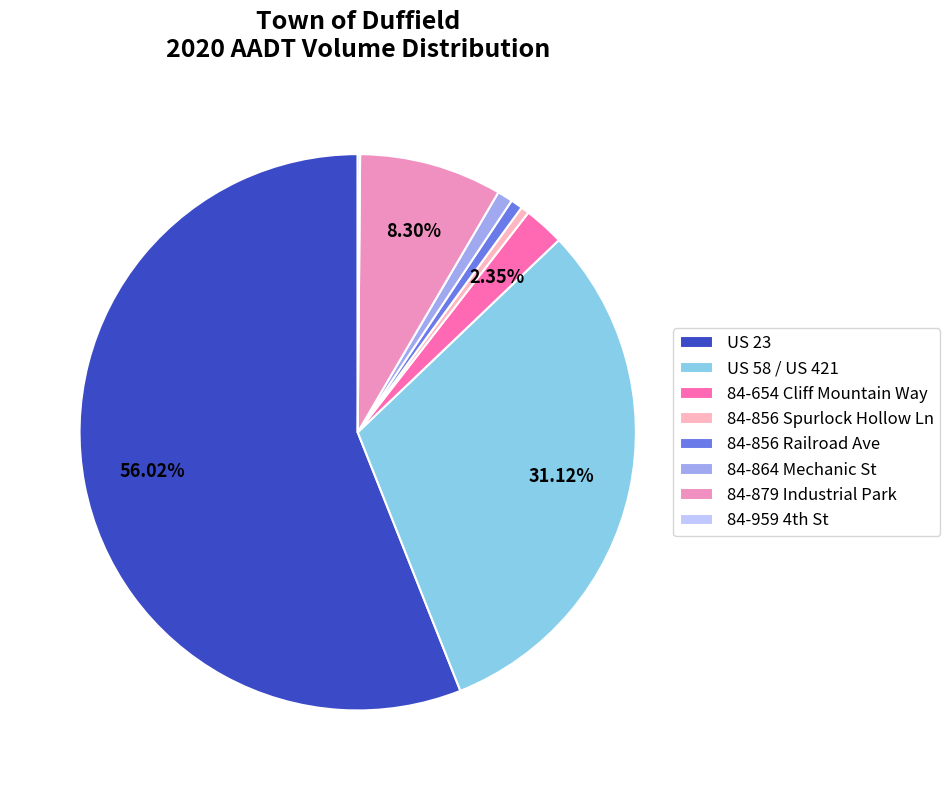

Between 84-654 Cliff Mountain Way and 84-864 Mechanic St, which is larger?

84-654 Cliff Mountain Way